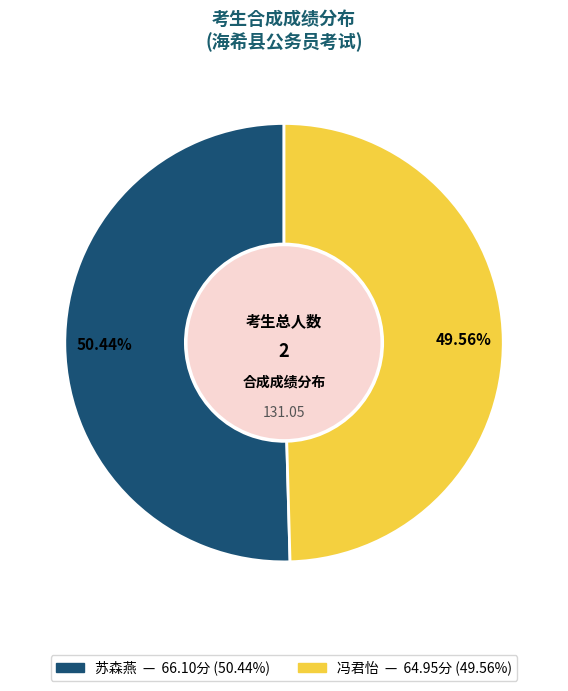

How many slices are in this pie chart?

2